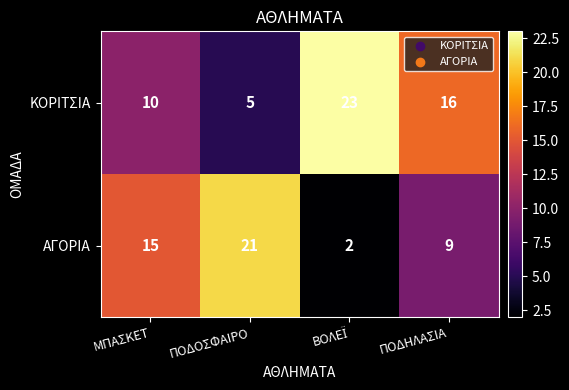

Which series has the widest spread of values?

ΑΓΟΡΙΑ